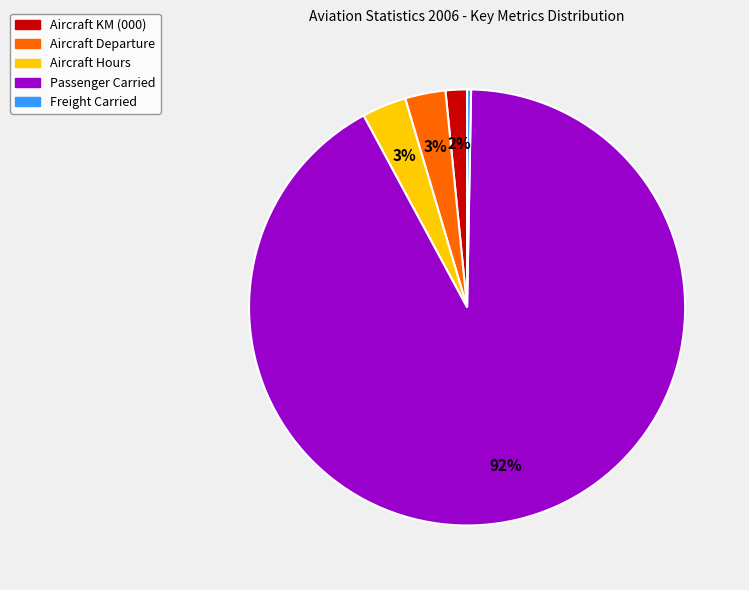

Which has a higher value, Aircraft Departure or Freight Carried?

Aircraft Departure